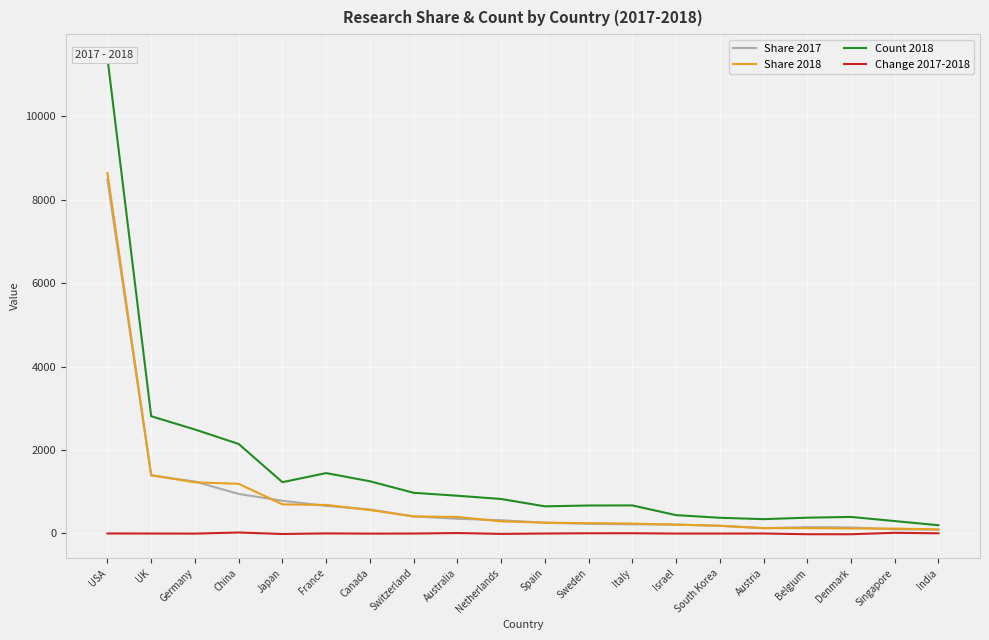

Reading left to right, what are all the values shown in this chart?

Share 2017: USA=8474.4	UK=1391.5	Germany=1244.7	China=947.1	Japan=784.2	France=661.3	Canada=574.3	Switzerland=408.0	Australia=351.6	Netherlands=316.9	Spain=257.4	Sweden=230.3	Italy=220.1	Israel=212.2	South Korea=185.1	Austria=126.7	Belgium=152.2	Denmark=144.0	Singapore=98.8	India=91.6
Share 2018: USA=8639.4	UK=1396.7	Germany=1225.0	China=1190.3	Japan=697.4	France=684.1	Canada=561.7	Switzerland=408.6	Australia=395.5	Netherlands=290.2	Spain=258.6	Sweden=246.2	Italy=236.6	Israel=211.2	South Korea=184.1	Austria=127.7	Belgium=126.8	Denmark=119.3	Singapore=116.4	India=97.1
Count 2018: USA=11397.0	UK=2810.0	Germany=2492.0	China=2145.0	Japan=1229.0	France=1447.0	Canada=1251.0	Switzerland=975.0	Australia=904.0	Netherlands=826.0	Spain=650.0	Sweden=670.0	Italy=672.0	Israel=439.0	South Korea=376.0	Austria=343.0	Belgium=378.0	Denmark=396.0	Singapore=297.0	India=197.0
Change 2017-2018: USA=-0.1	UK=-1.7	Germany=-3.6	China=23.1	Japan=-12.9	France=1.3	Canada=-4.2	Switzerland=-1.9	Australia=10.2	Netherlands=-10.3	Spain=-1.6	Sweden=4.7	Italy=5.3	Israel=-2.5	South Korea=-2.5	Austria=-1.2	Belgium=-18.4	Denmark=-18.8	Singapore=15.4	India=3.9